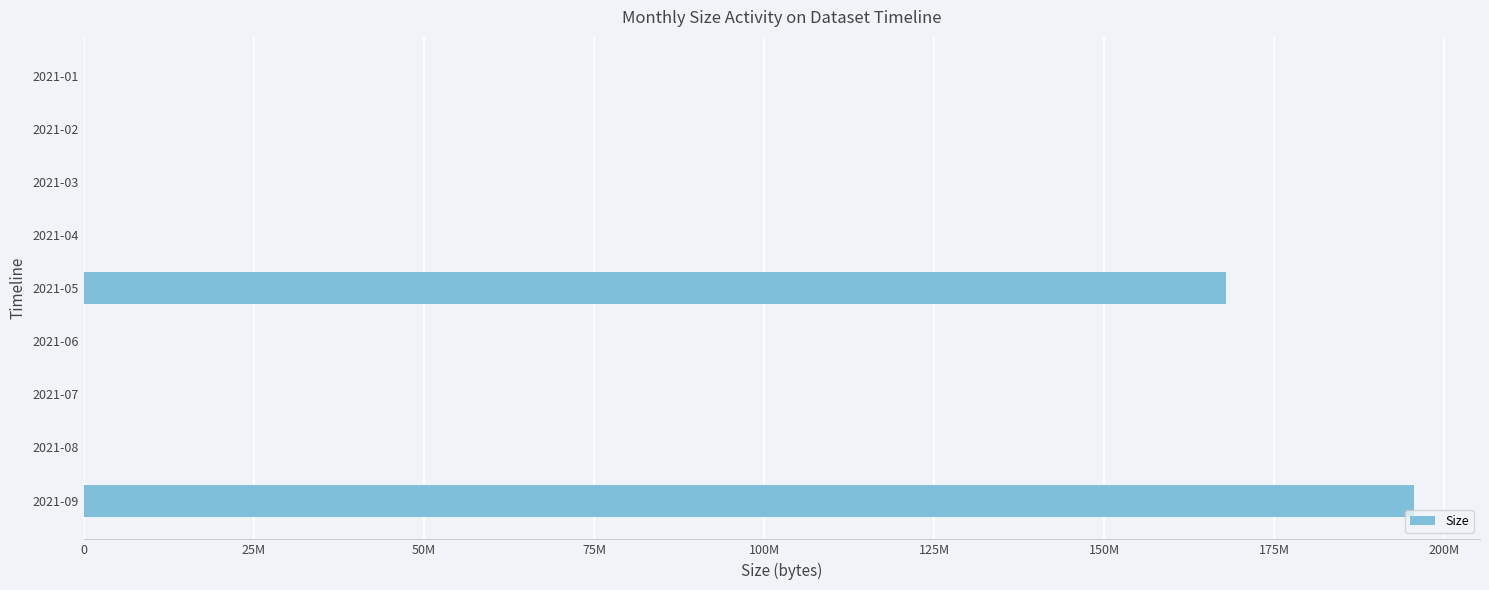

Are the bars horizontal?

Yes